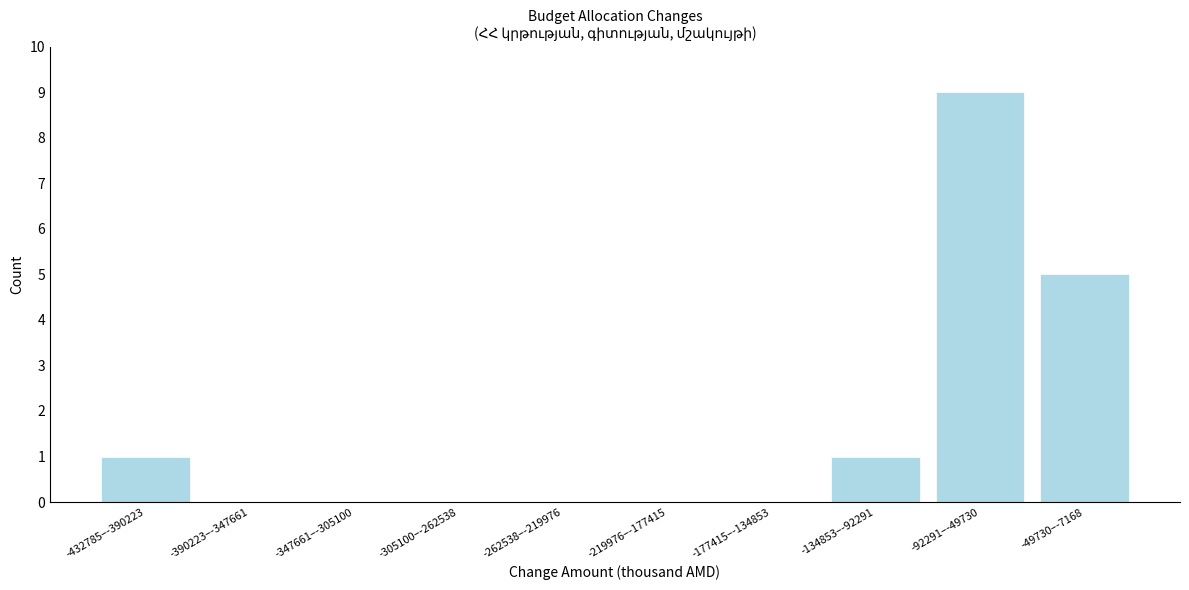

Reading left to right, transcribe all the data shown in this chart.

-432785–-390223=1	-390223–-347661=0	-347661–-305100=0	-305100–-262538=0	-262538–-219976=0	-219976–-177415=0	-177415–-134853=0	-134853–-92291=1	-92291–-49730=9	-49730–-7168=5